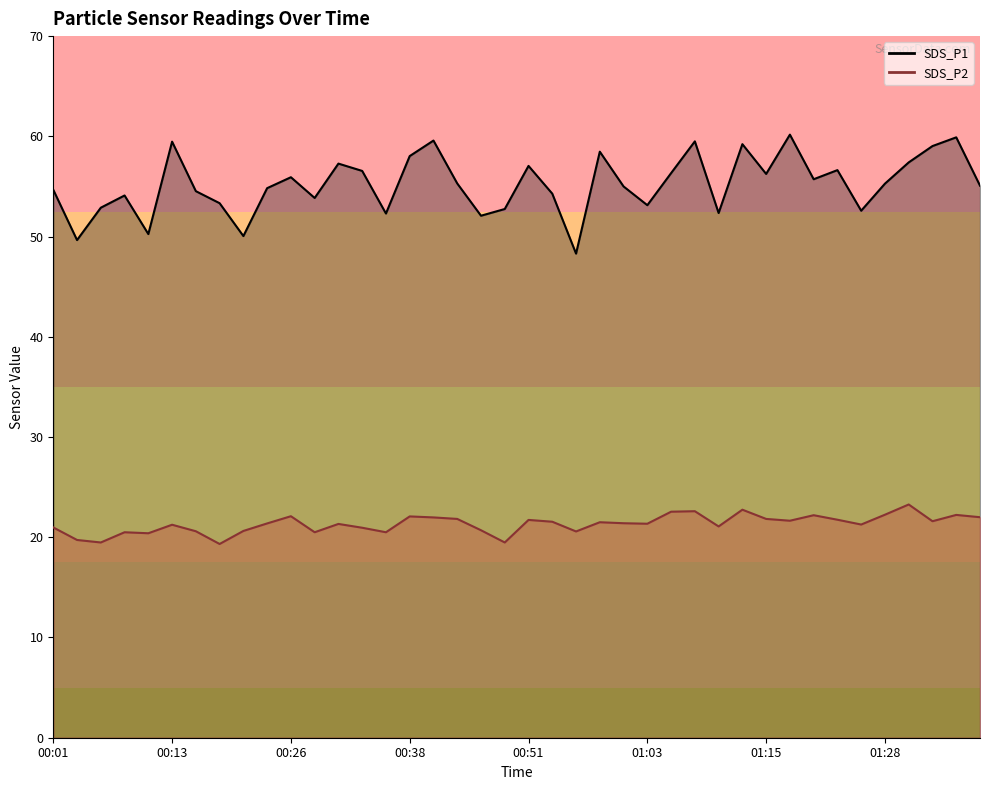

What is the label of the 20th point from the left?

00:48